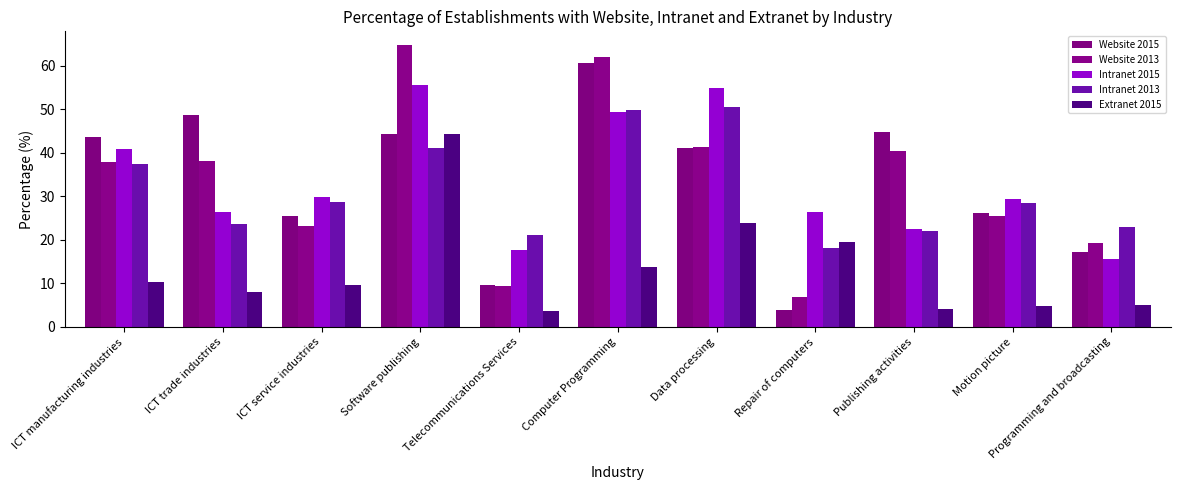

What is the minimum value for Intranet 2015?

15.6